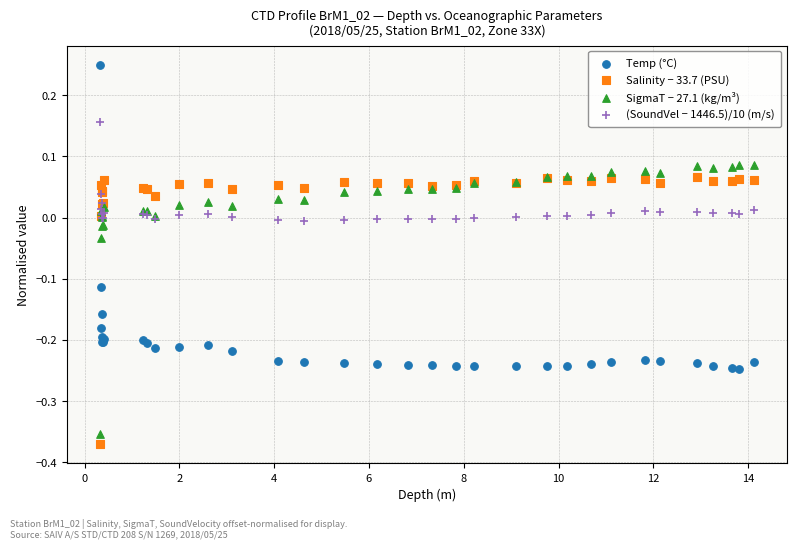

Which series has the widest spread of Y values?

Temp (°C)